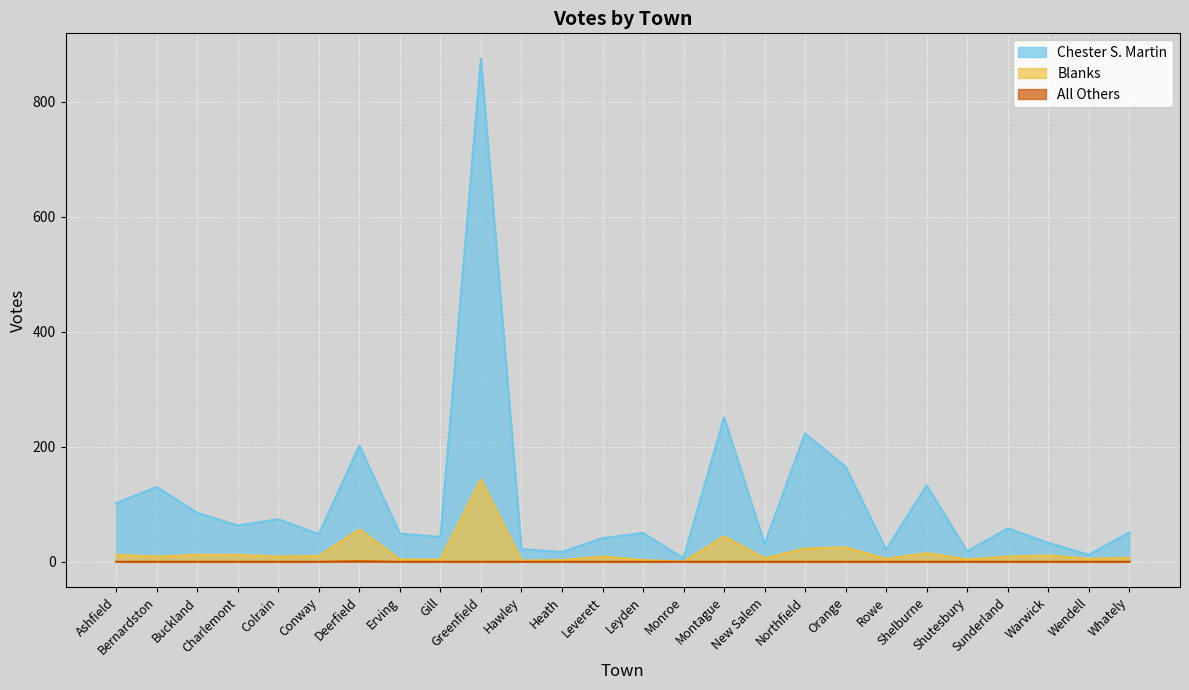

True or false: All Others and Blanks intersect in this chart.

False